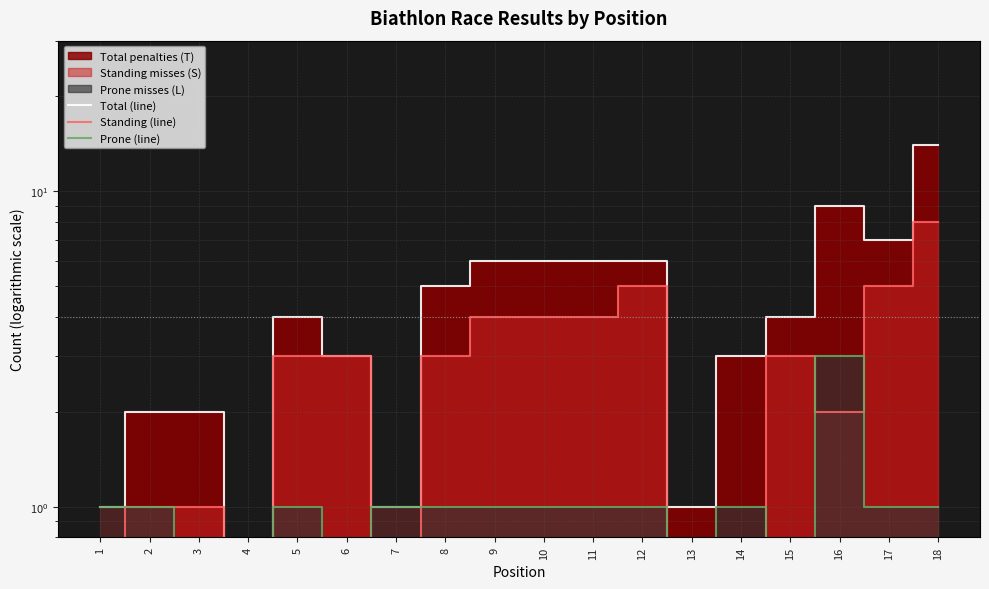

Where is Total (line) nearest to the value 7?

17